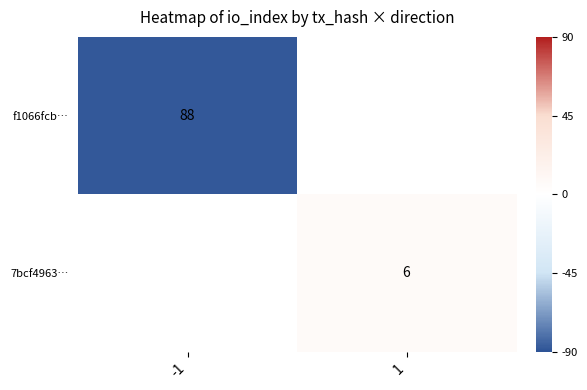

The f1066fcb… series shows -18.4 at -1. True or false?

False